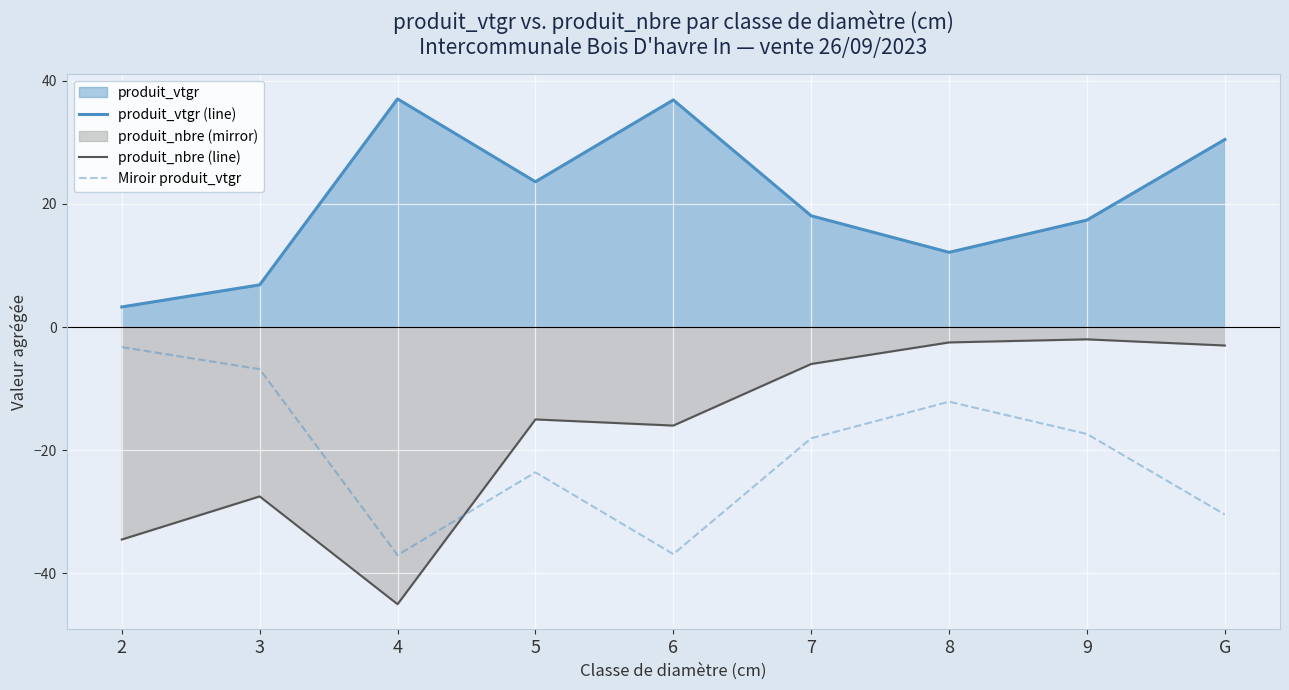

The value of Miroir produit_vtgr at 6 is -36.9. True or false?

True